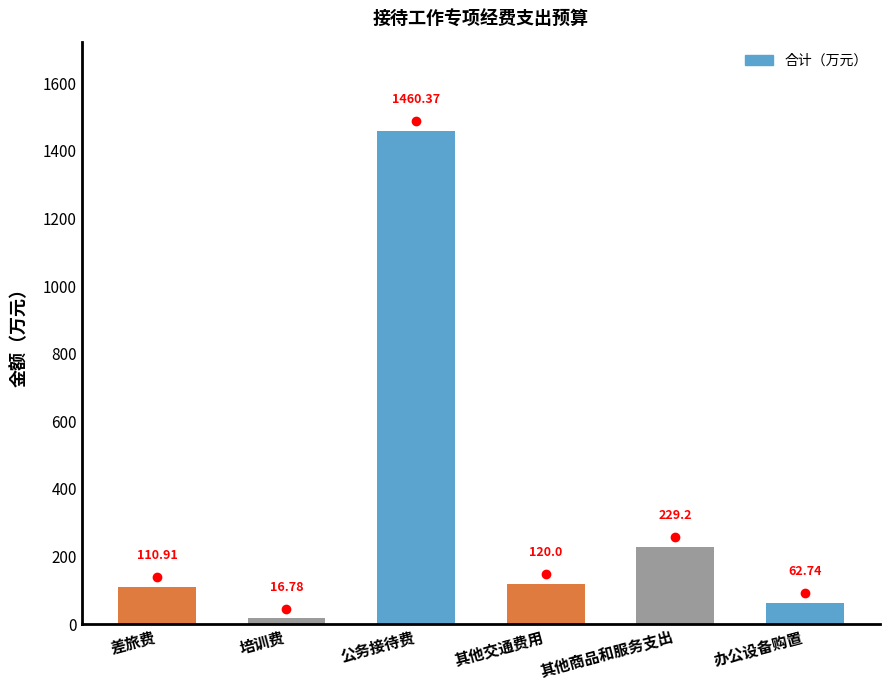

How many distinct data groups are displayed?

1